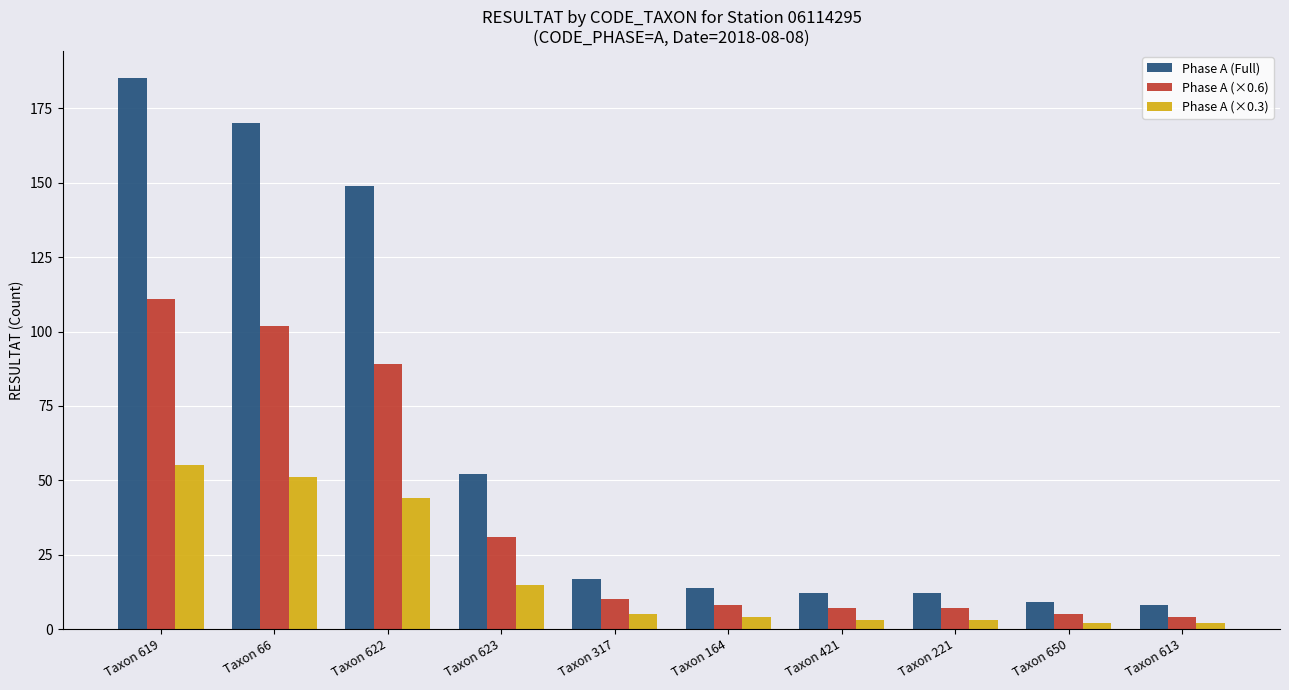

At which category is the sum across all series the highest?

Taxon 619